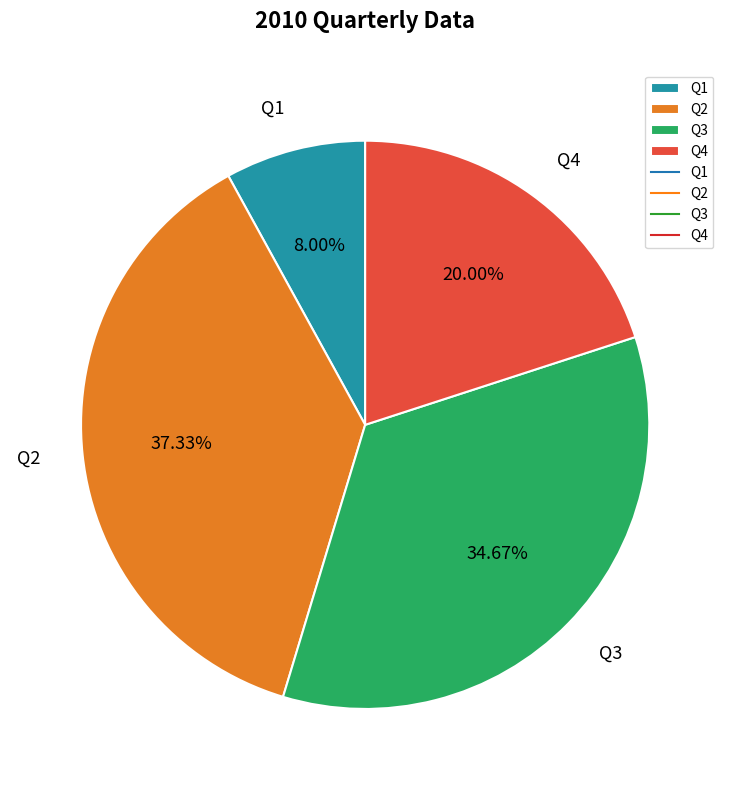

Rank the categories by value from highest to lowest.

Q2, Q3, Q4, Q1